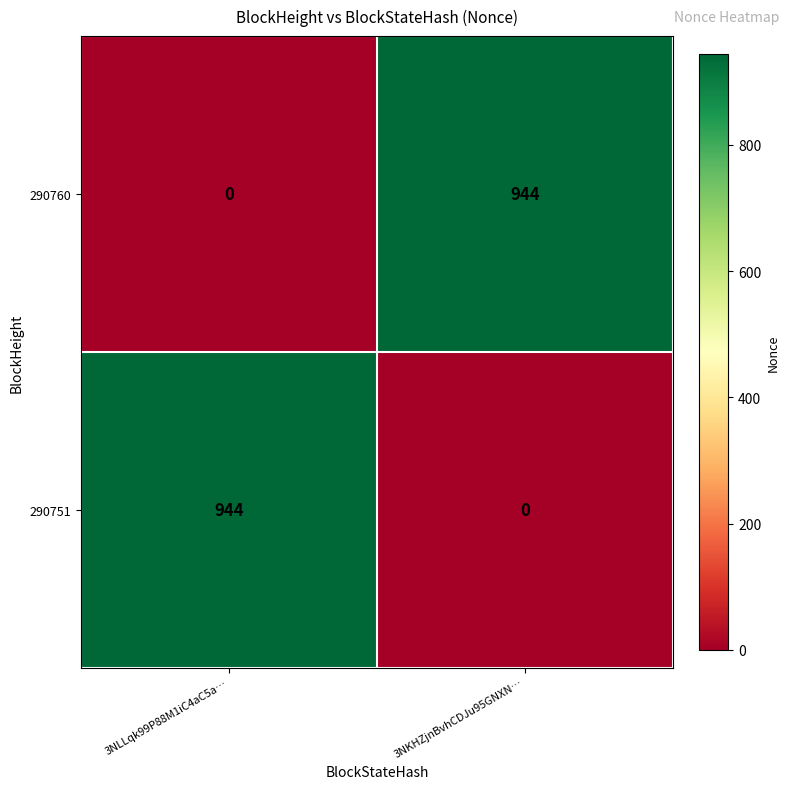

What is the total value across all series at 3NKHZjnBvhCDJu95GNXN…?

944